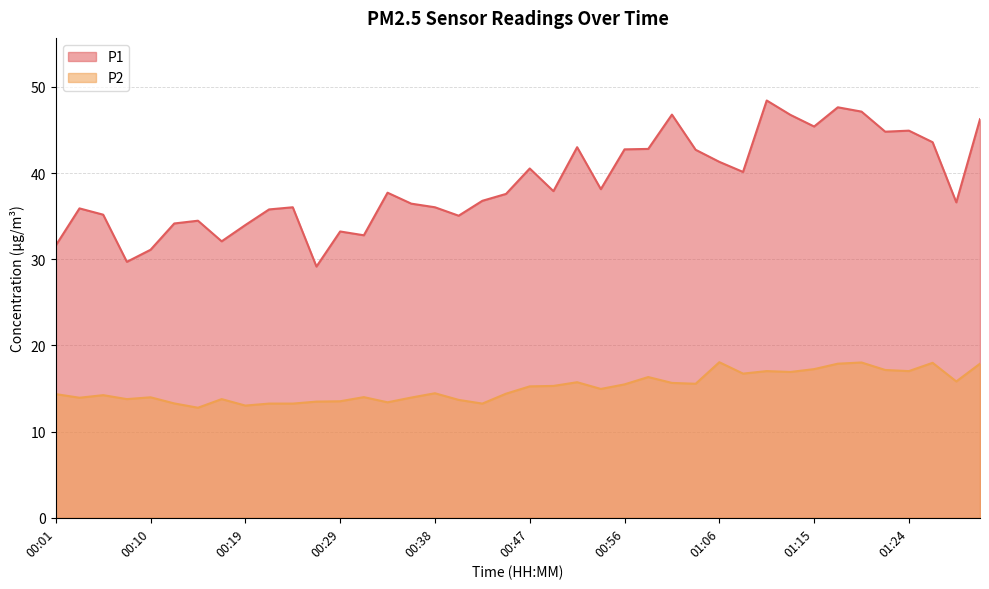

Rank the series by their maximum value, from highest to lowest.

P1, P2